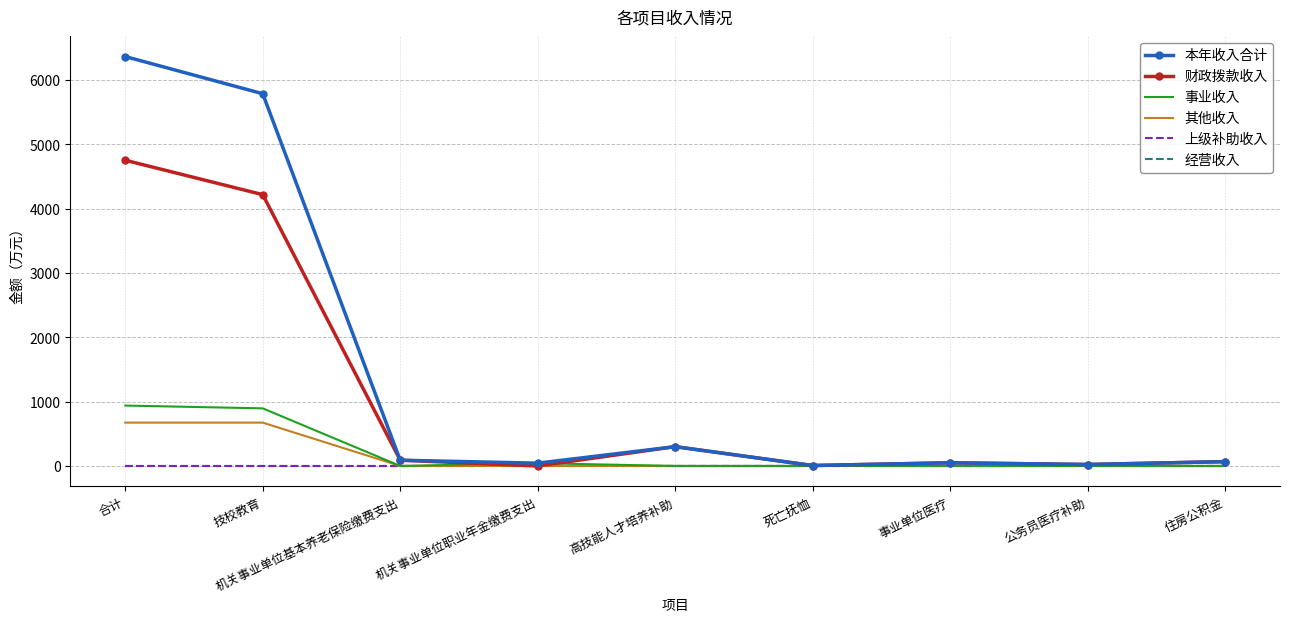

What is the difference between the highest and lowest values at 机关事业单位基本养老保险缴费支出?

89.4